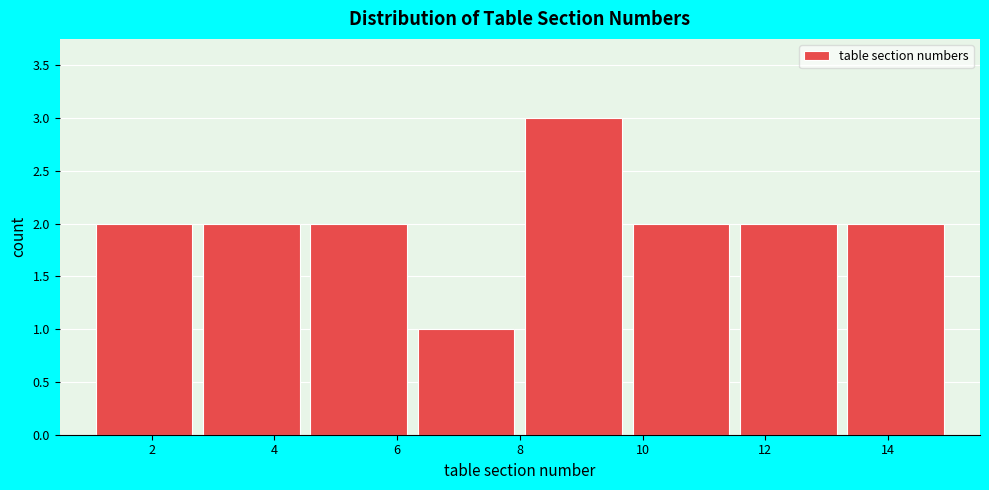

Reading left to right, transcribe this chart: for each bar, give the range it covers on the x-axis and its height. Neither the bar edges nor the heights are printed on the chart, so give them approximately, as read against the axes.

1.00 to 2.75: 2
2.75 to 4.50: 2
4.50 to 6.25: 2
6.25 to 8.00: 1
8.00 to 9.75: 3
9.75 to 11.50: 2
11.50 to 13.25: 2
13.25 to 15.00: 2